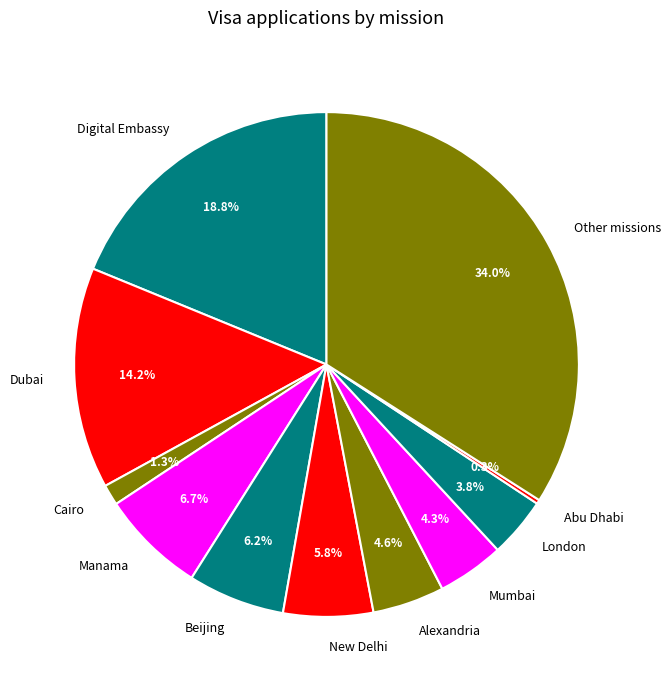

Which has a higher value, London or New Delhi?

New Delhi